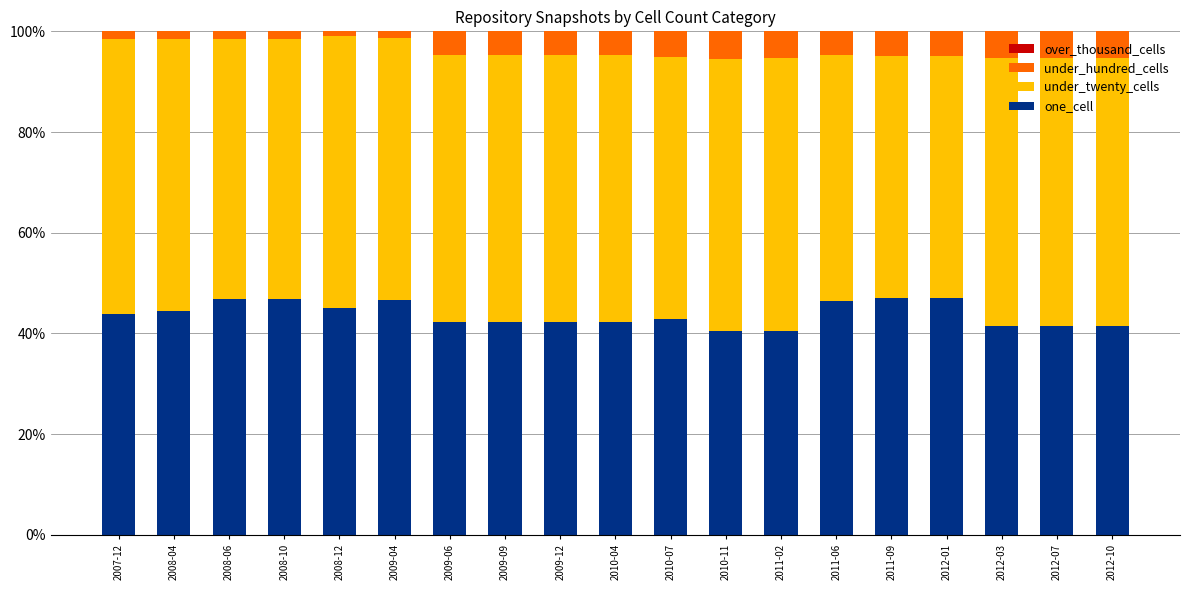

What is the lowest value of the one_cell series?

40.4